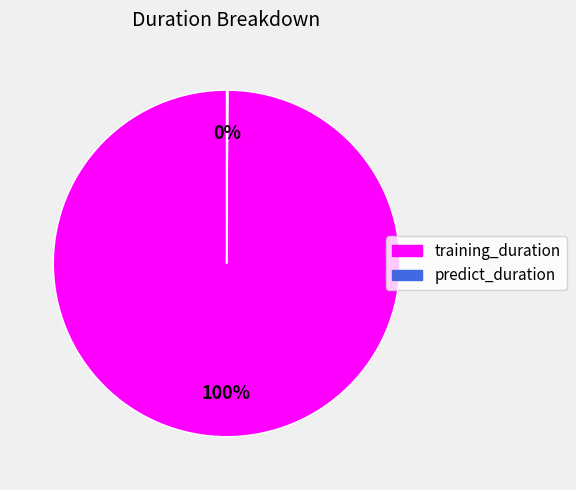

True or false: training_duration accounts for 100% of the total.

True